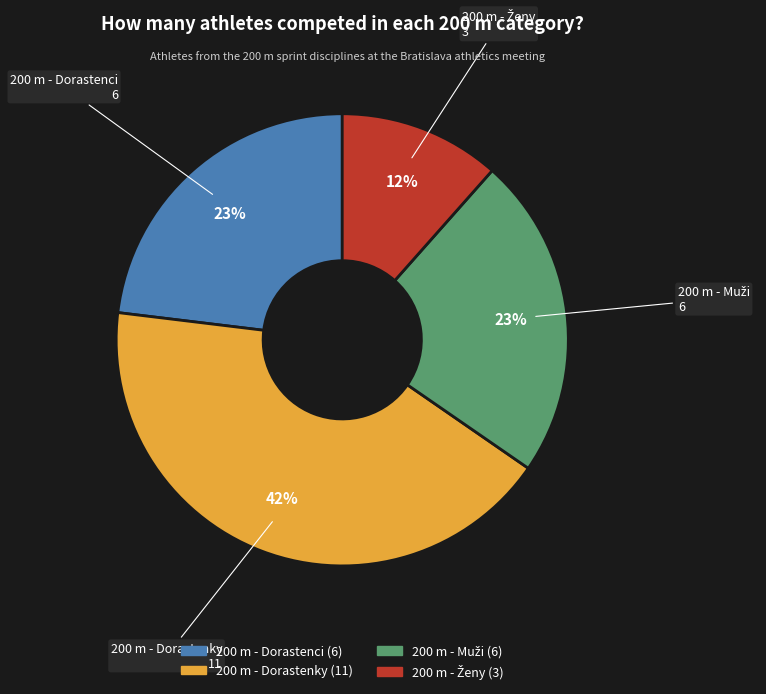

What is the largest slice in the pie chart?

200 m - Dorastenky